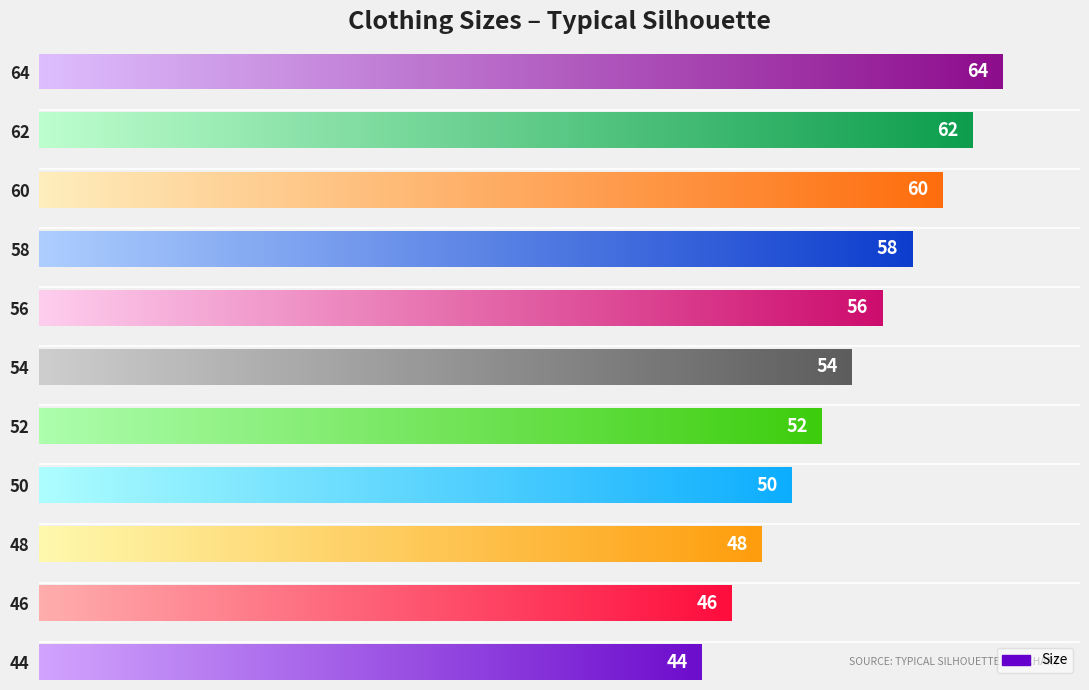

What is the greatest value displayed?

64